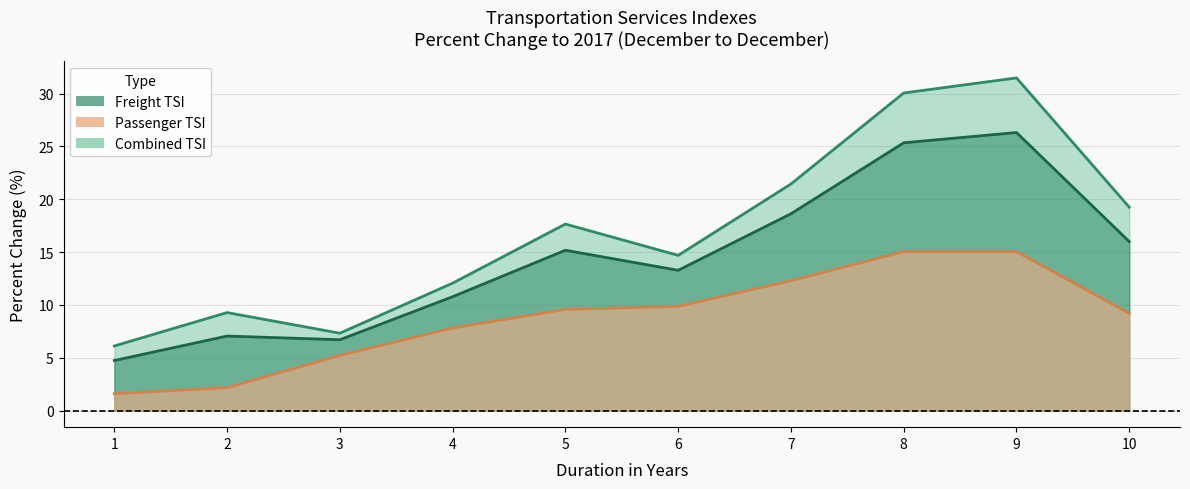

True or false: Passenger TSI has more than 0 interior local peaks.

False